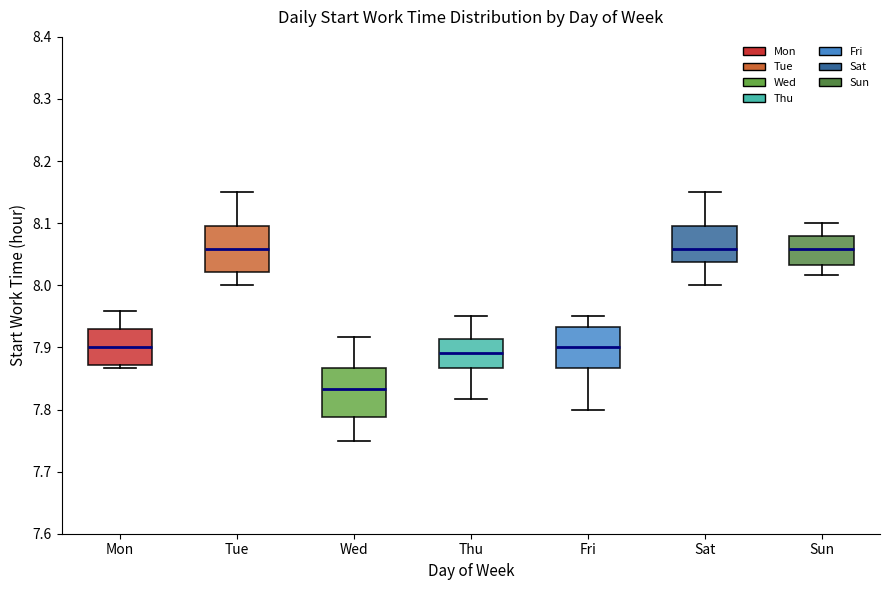

Reading left to right, read every box against the y-axis: the position of its median line, the range the box covers, and the ends of its whiskers. The values are not printed on the chart, so give them approximately, as read against the axis.

Mon: median 7.90, box 7.87 to 7.93, whiskers 7.87 (just below the box's lower edge) to 7.96
Tue: median 8.06, box 8.02 to 8.10, whiskers 8.00 to 8.15
Wed: median 7.83, box 7.79 to 7.87, whiskers 7.75 to 7.92
Thu: median 7.89, box 7.87 to 7.91, whiskers 7.82 to 7.95
Fri: median 7.90, box 7.87 to 7.93, whiskers 7.80 to 7.95
Sat: median 8.06, box 8.04 to 8.10, whiskers 8.00 to 8.15
Sun: median 8.06, box 8.03 to 8.08, whiskers 8.02 to 8.10